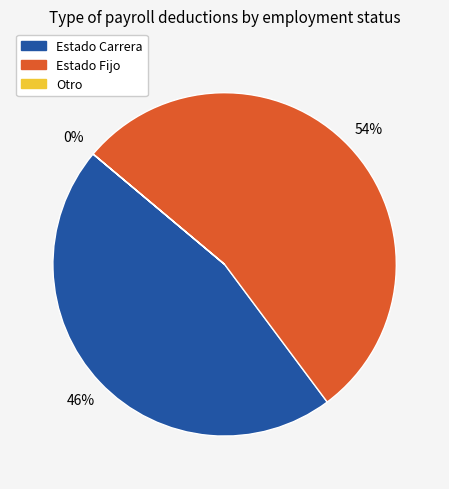

Is there a majority slice in this chart?

Yes